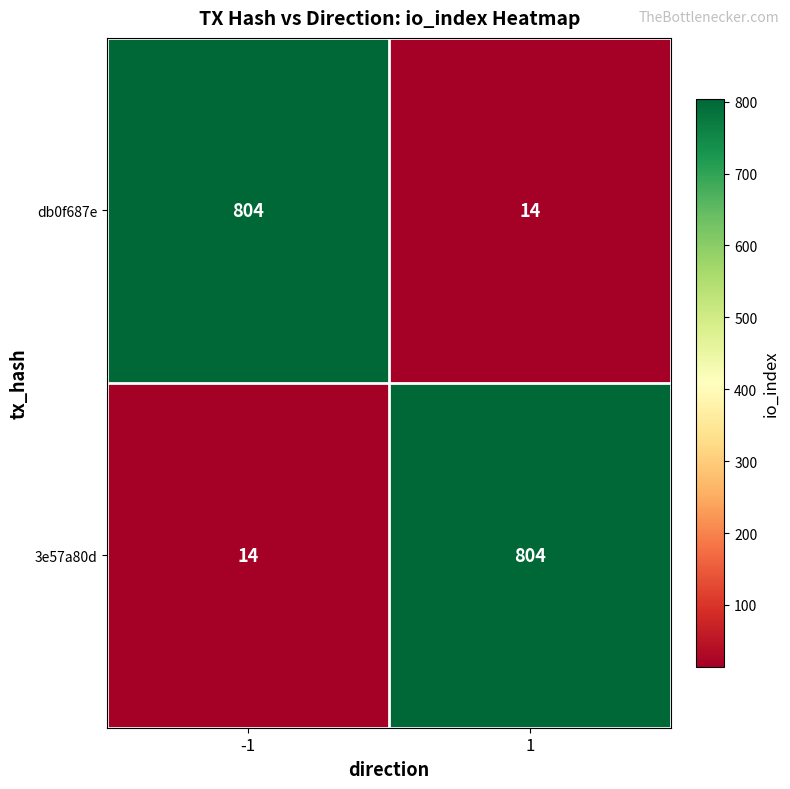

What is the total value across all series at -1?

818